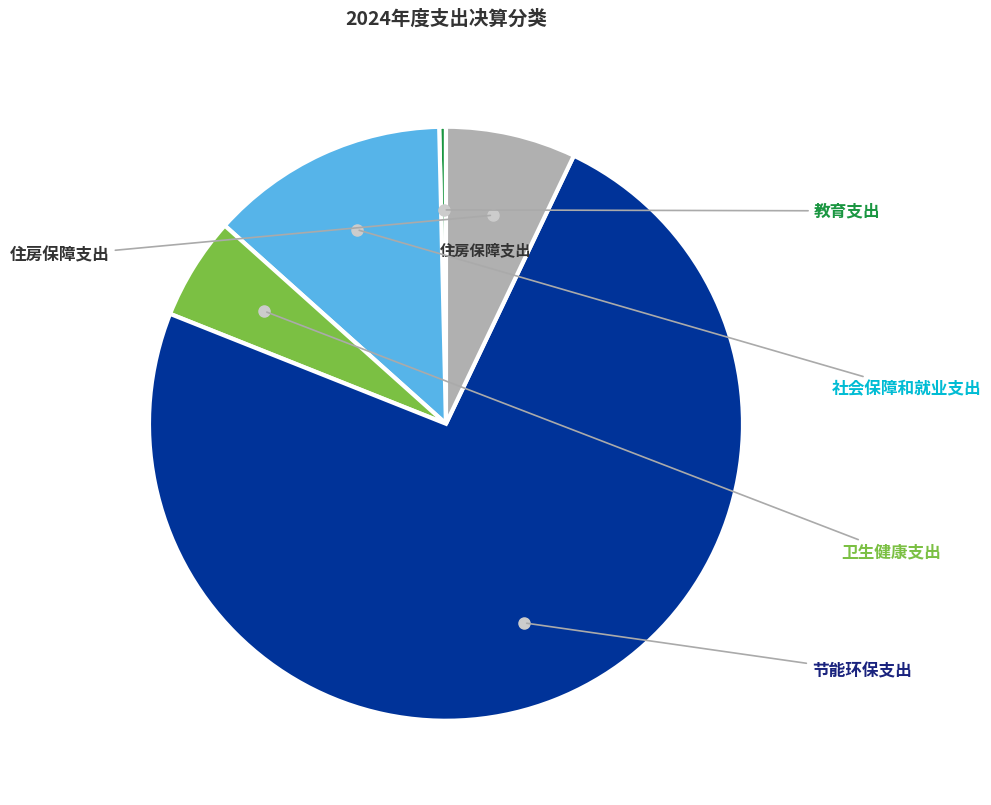

Is there any slice that represents more than half of the pie?

Yes